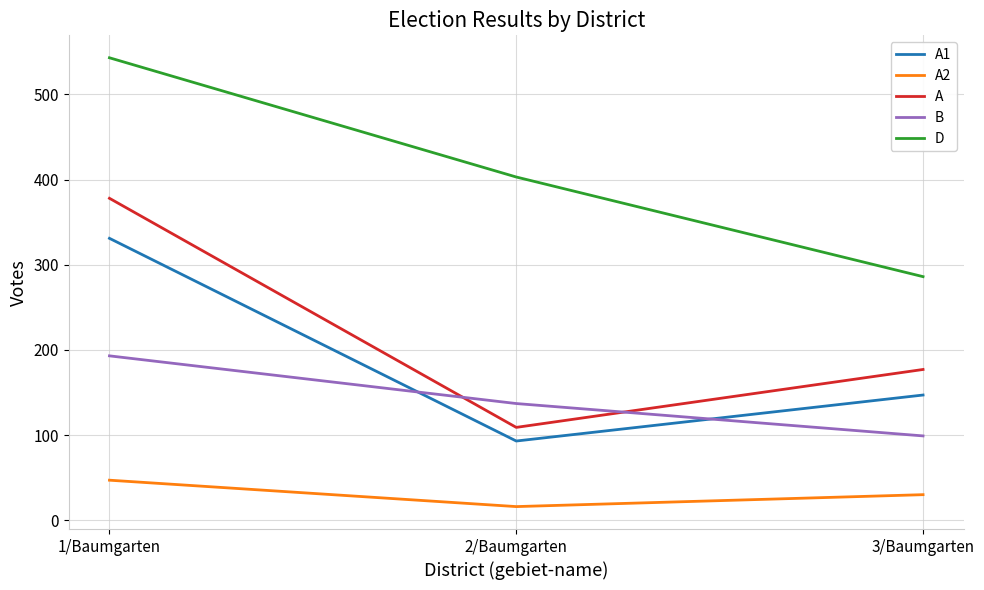

Read the A value at 3/Baumgarten, to the nearest 5.

175